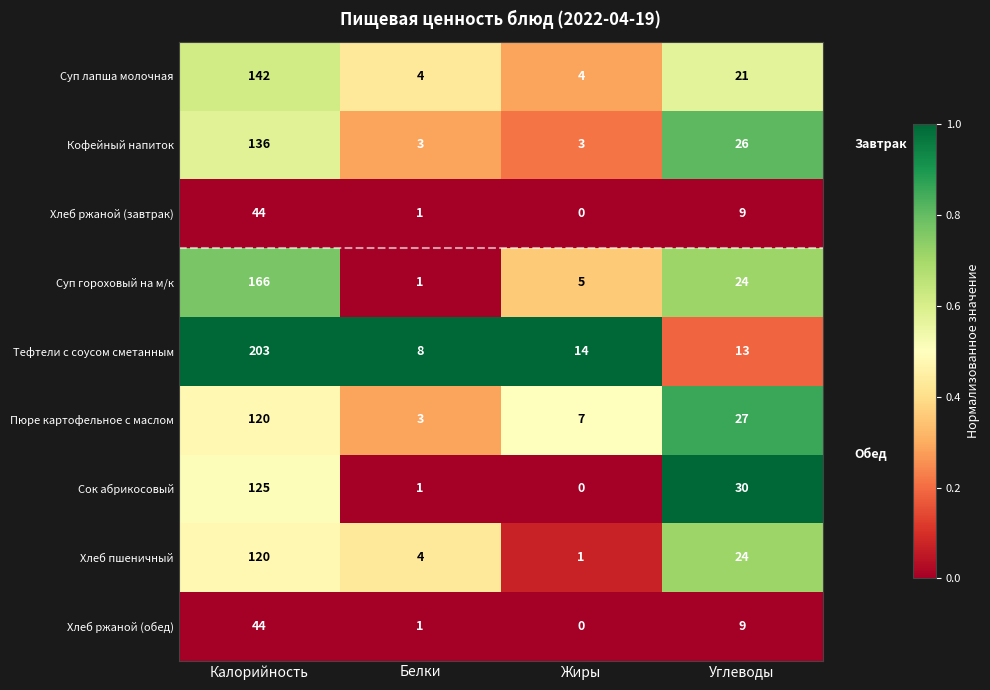

What is the average value of the Тефтели с соусом сметанным series?

60